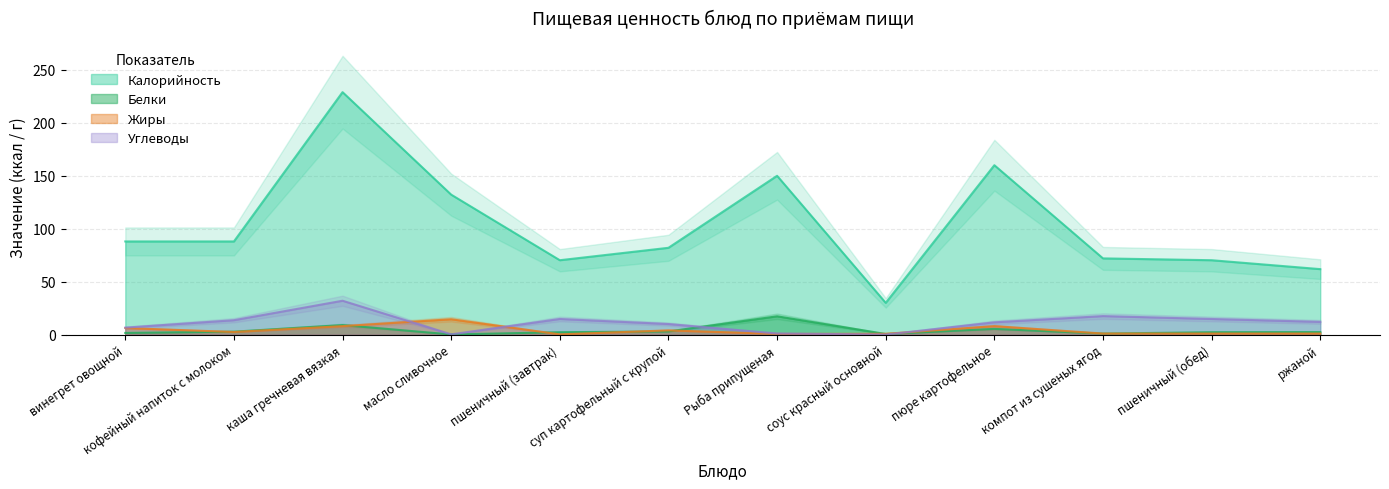

In Углеводы, how many points are lower than both neighbors (excluding endpoints)?

2